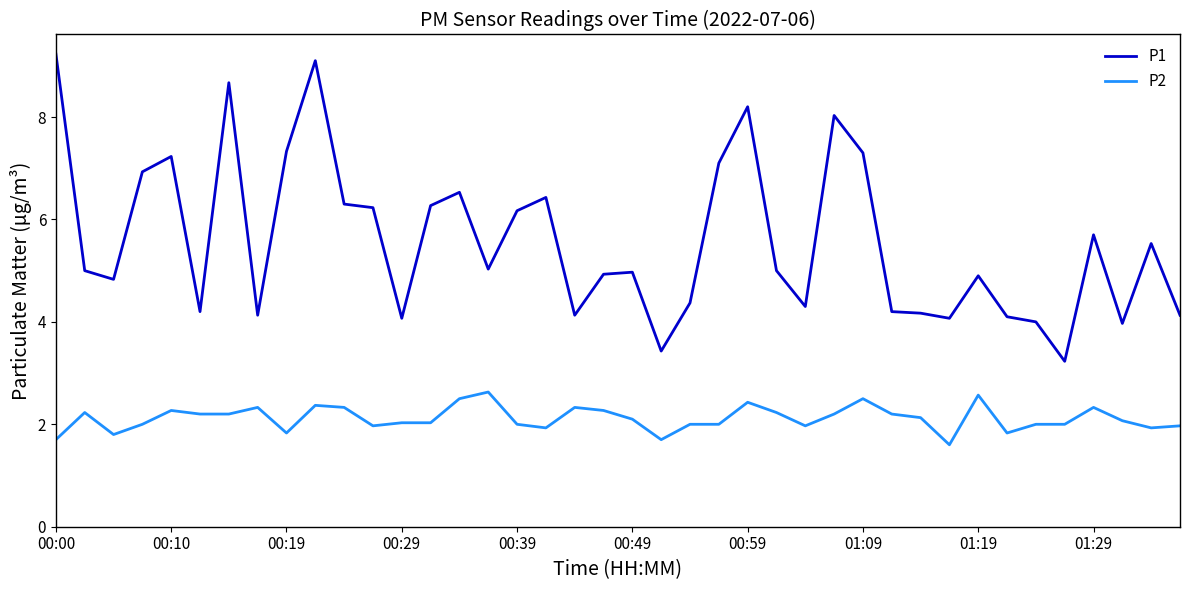

What is the difference between the maximum and minimum values in the P1 series?

6.0